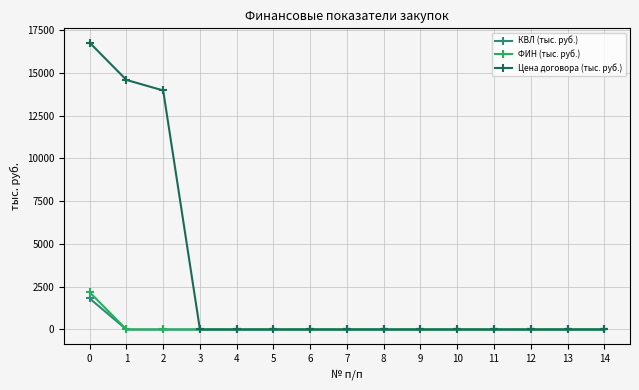

What is the difference between the highest and lowest values at 2?

13968.3